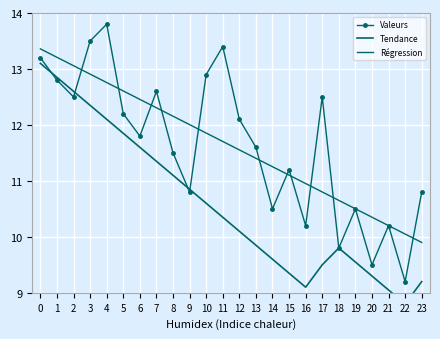

True or false: Tendance has a value of 6.1 at 17.

False